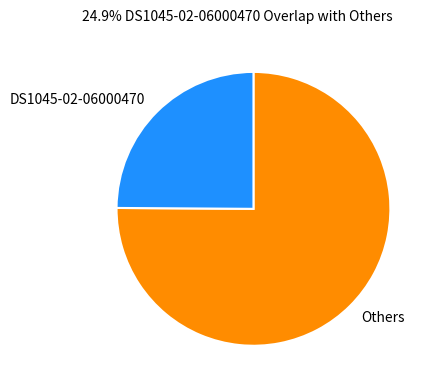

Combined, do Others and DS1045-02-06000470 account for over 50%?

Yes